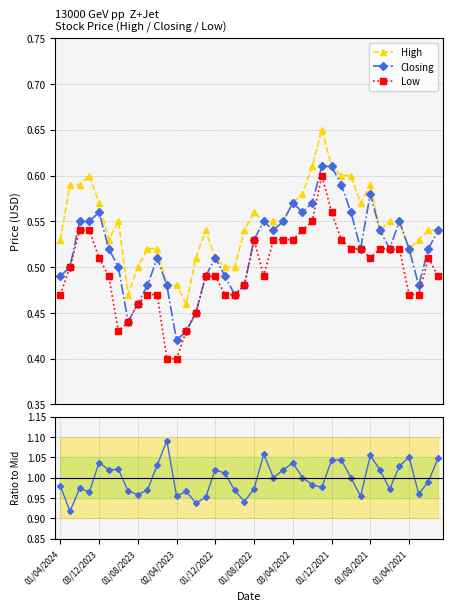

Which category has the lowest value in the Low series?

11